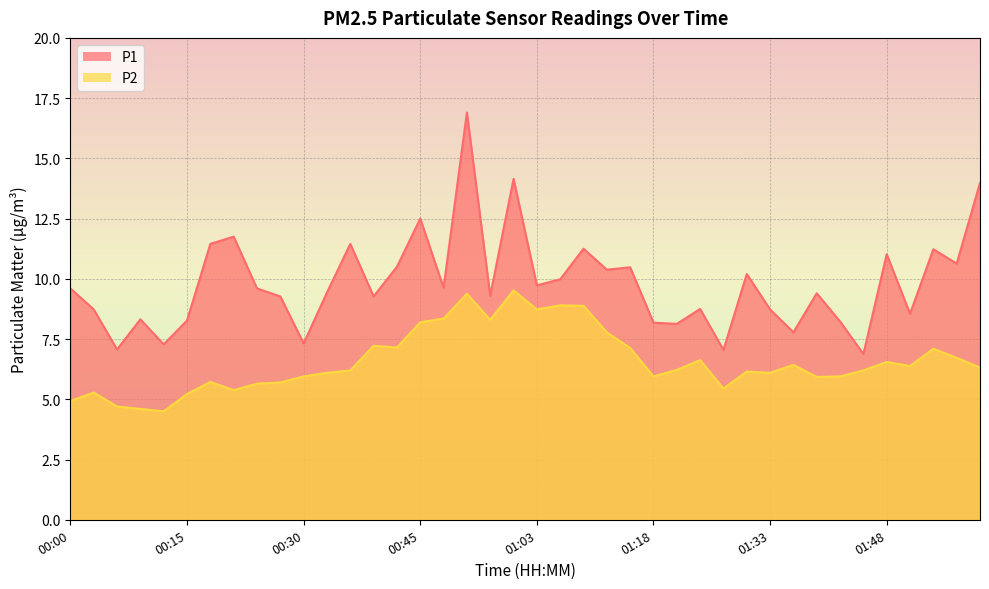

Reading left to right, transcribe all the data shown in this chart.

P1: 00:00=9.6	00:03=8.7	00:06=7.1	00:09=8.3	00:12=7.3	00:15=8.3	00:18=11.4	00:21=11.8	00:24=9.6	00:27=9.3	00:30=7.3	00:33=9.4	00:36=11.4	00:39=9.3	00:42=10.5	00:45=12.5	00:48=9.6	00:51=16.9	00:54=9.3	00:57=14.2	01:03=9.7	01:06=10.0	01:09=11.2	01:12=10.4	01:15=10.5	01:18=8.2	01:21=8.1	01:24=8.8	01:27=7.0	01:30=10.2	01:33=8.7	01:36=7.8	01:39=9.4	01:42=8.2	01:45=6.9	01:48=11.0	01:51=8.6	01:54=11.2	01:57=10.6	02:00=14.0
P2: 00:00=4.9	00:03=5.3	00:06=4.7	00:09=4.6	00:12=4.5	00:15=5.2	00:18=5.7	00:21=5.4	00:24=5.7	00:27=5.7	00:30=6.0	00:33=6.1	00:36=6.2	00:39=7.2	00:42=7.2	00:45=8.2	00:48=8.3	00:51=9.4	00:54=8.3	00:57=9.5	01:03=8.7	01:06=8.9	01:09=8.9	01:12=7.8	01:15=7.1	01:18=6.0	01:21=6.2	01:24=6.6	01:27=5.5	01:30=6.2	01:33=6.1	01:36=6.4	01:39=5.9	01:42=6.0	01:45=6.2	01:48=6.5	01:51=6.4	01:54=7.1	01:57=6.7	02:00=6.3